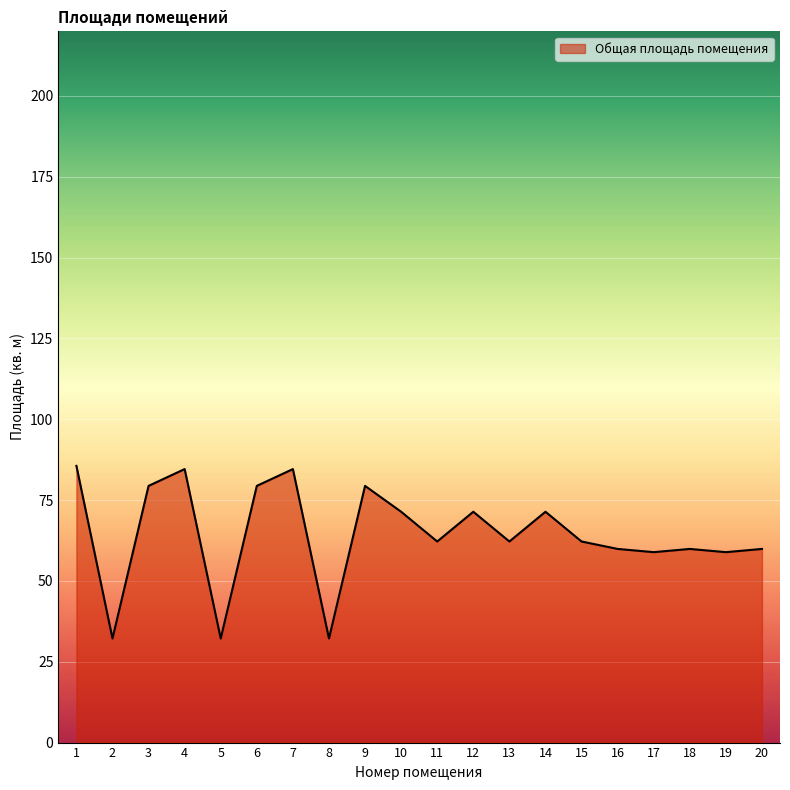

What is the minimum value shown in the chart?

32.2